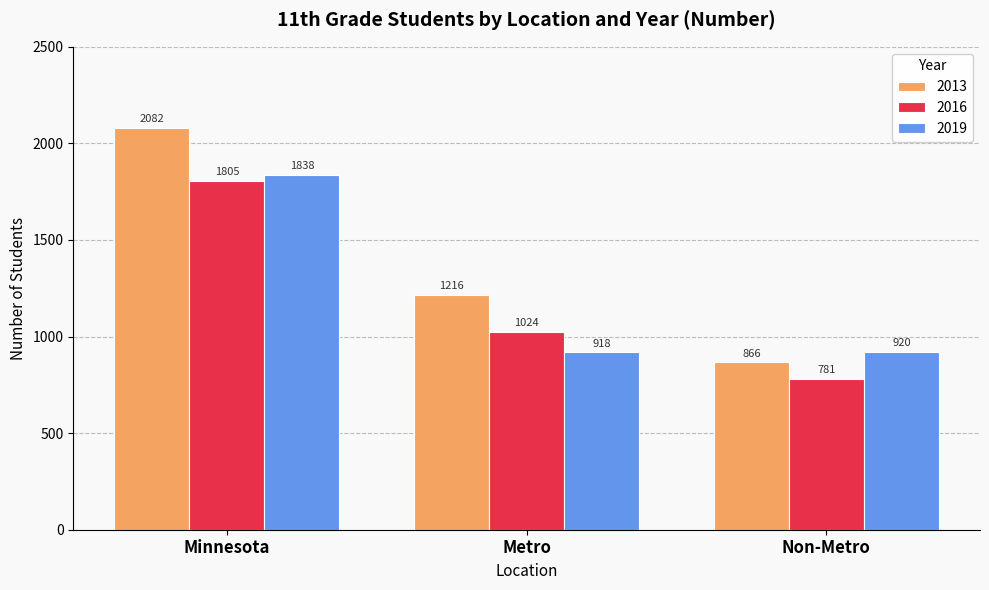

What is the difference between the highest and lowest values at Minnesota?

277